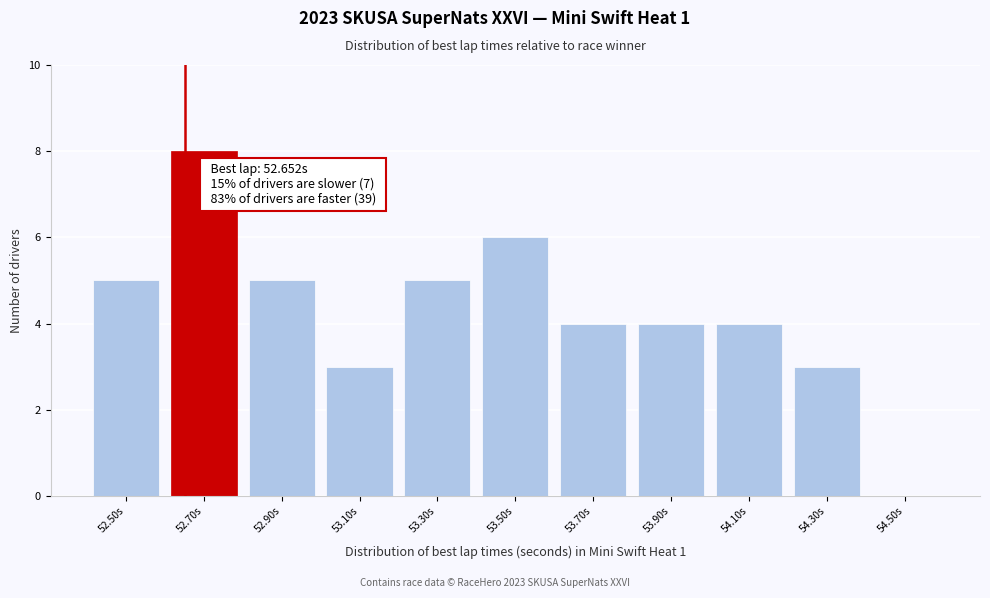

Over which range of the x-axis is the bar tallest?

52.6 to 52.8